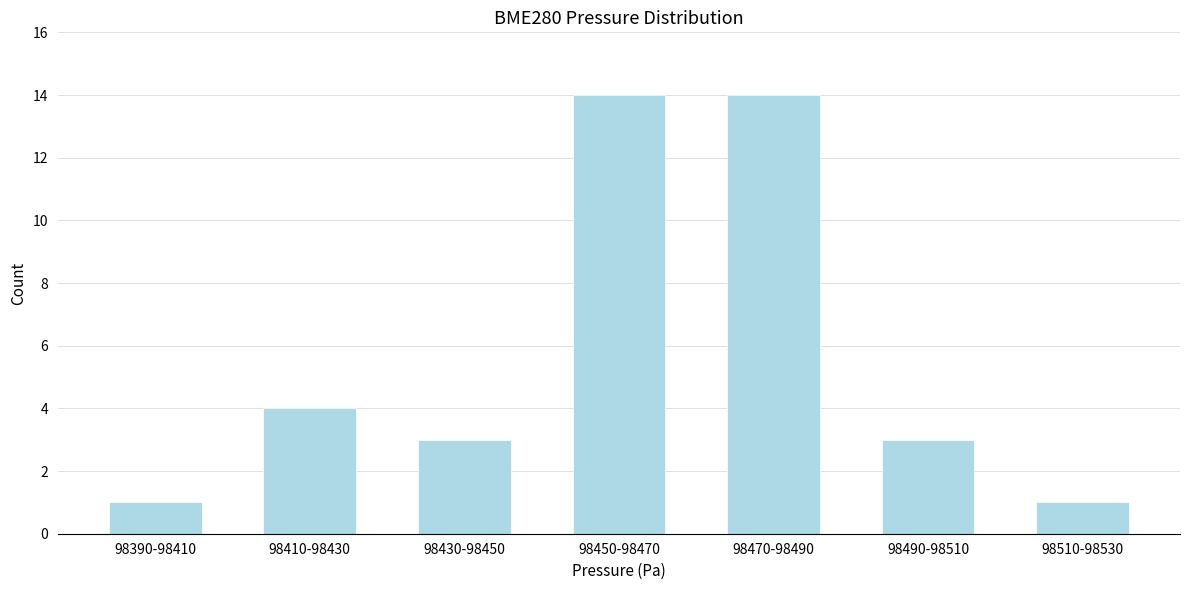

Reading left to right, transcribe all the data shown in this chart.

98390-98410=1	98410-98430=4	98430-98450=3	98450-98470=14	98470-98490=14	98490-98510=3	98510-98530=1